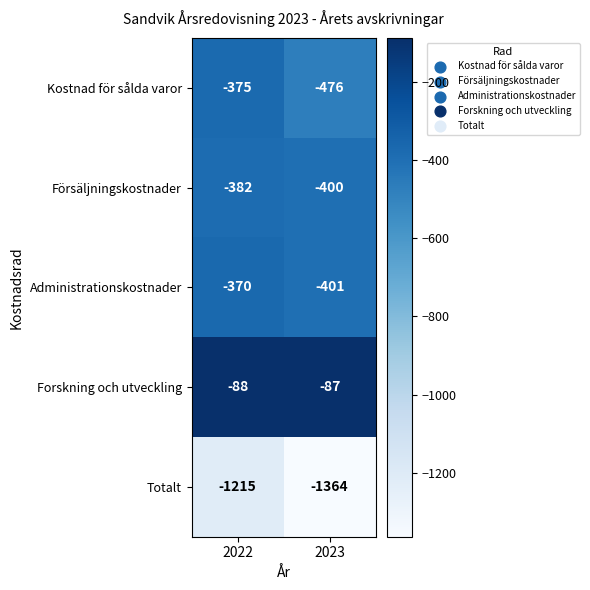

Where is Försäljningskostnader nearest to the value -391?

2022